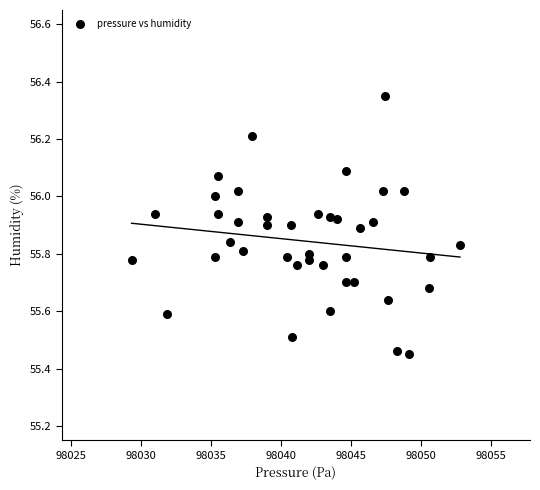

What is the range of X values (max minus min)?

23.4